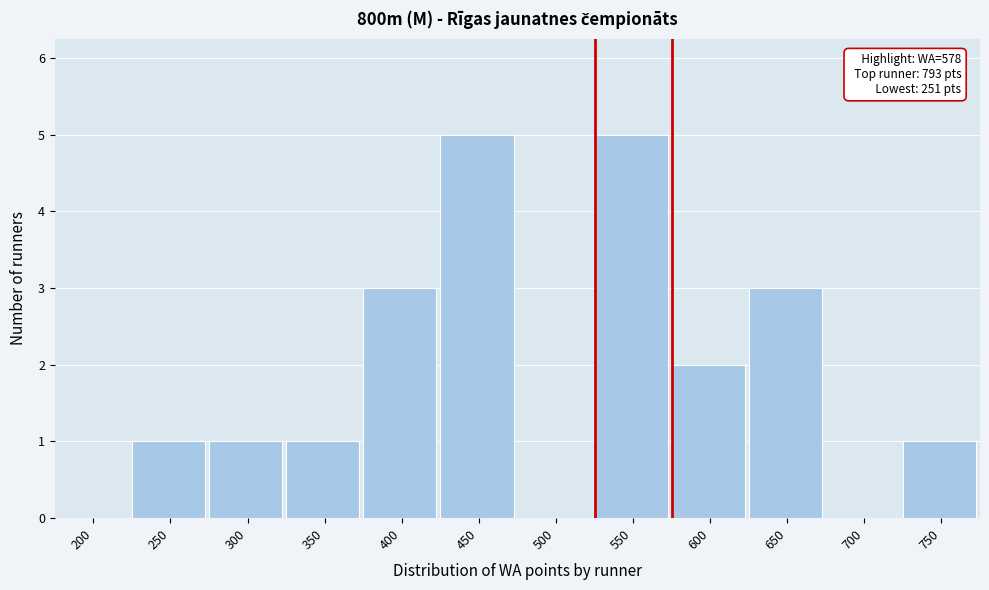

Reading right to left, transcribe all the data shown in this chart.

750=1	700=0	650=3	600=2	550=5	500=0	450=5	400=3	350=1	300=1	250=1	200=0